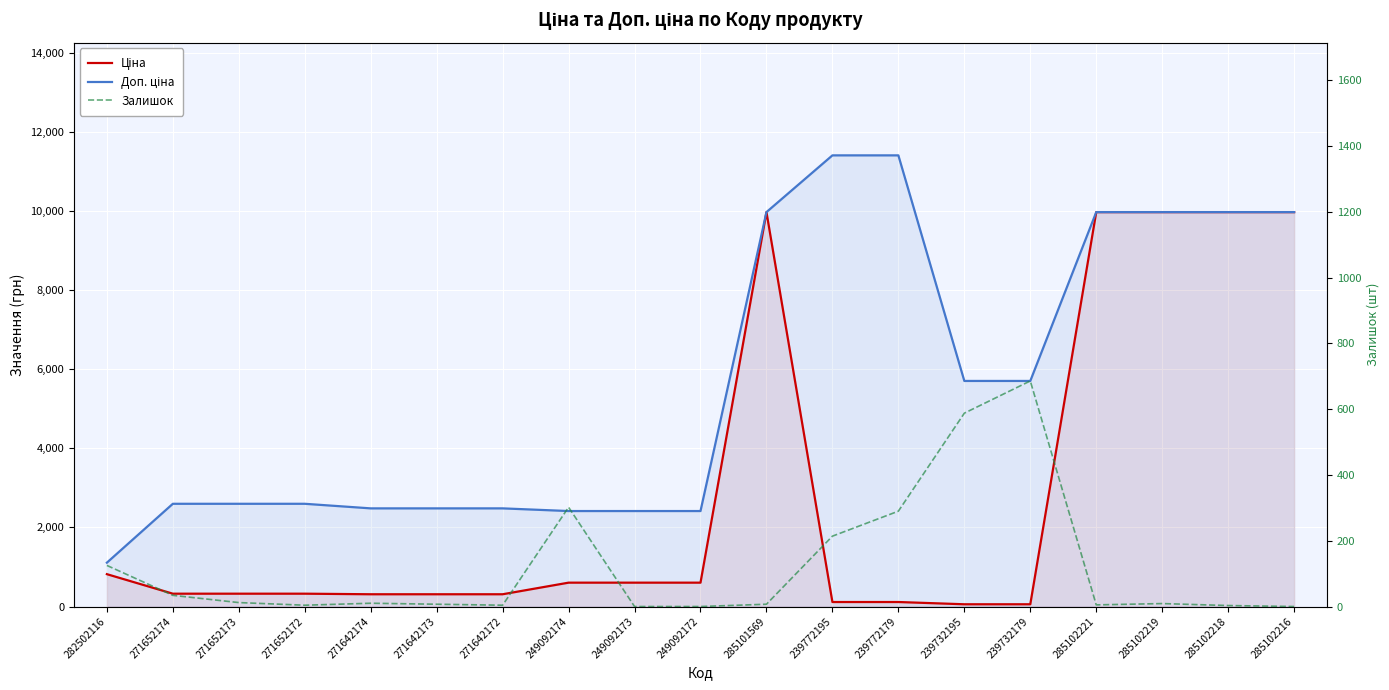

What is the label of the 16th point from the right?

271652172